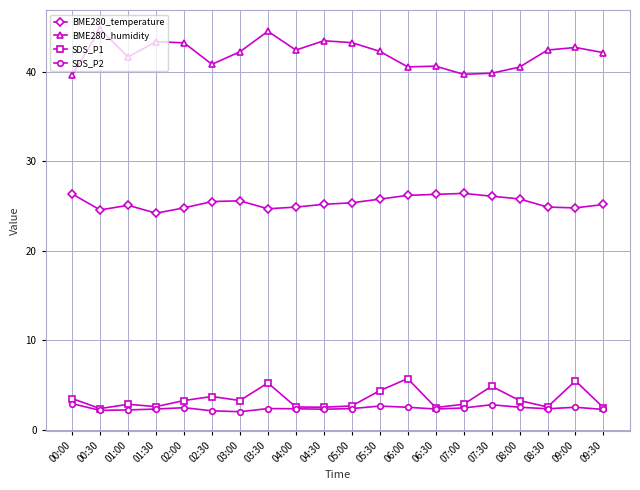

What is the difference between the highest and lowest values at 08:30?

40.1